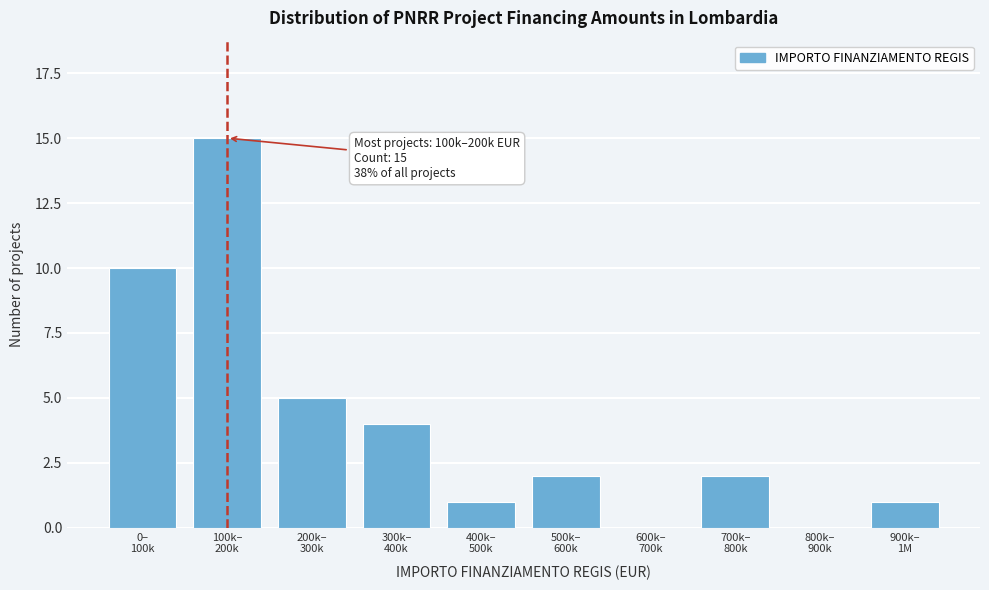

What is the maximum value shown in the chart?

15